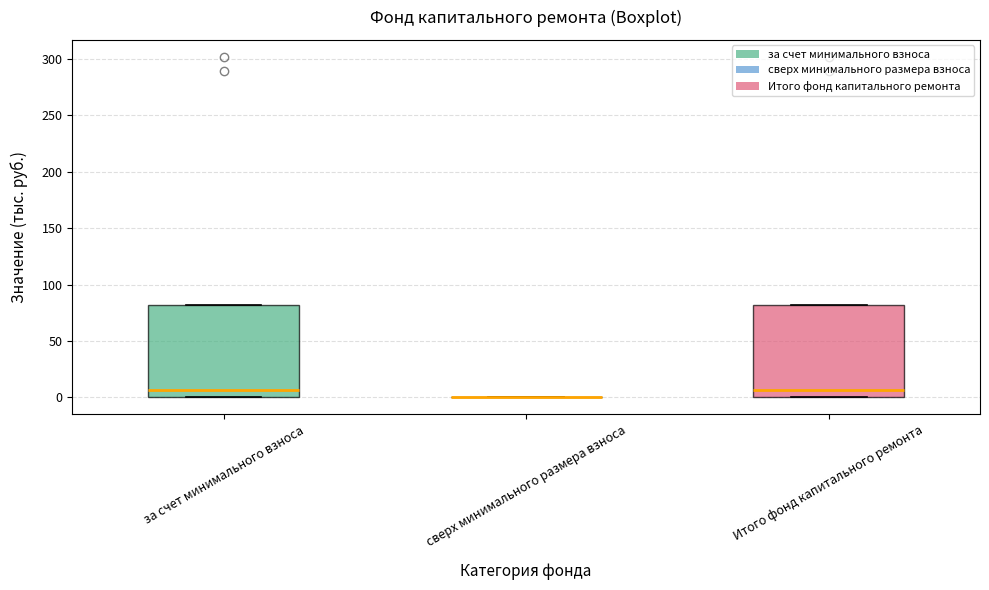

Reading left to right, transcribe this box plot: for each box, give where its median line is, the range the box spans, and where its two whiskers end, as read against the y-axis. The values are not printed on the chart, so give them approximately, as read against the axis.

за счет минимального взноса: median 5, box 0 to 80, whiskers 0 to 80
сверх минимального размера взноса: box collapsed to a line at 0, whiskers 0 to 0
Итого фонд капитального ремонта: median 5, box 0 to 80, whiskers 0 to 80